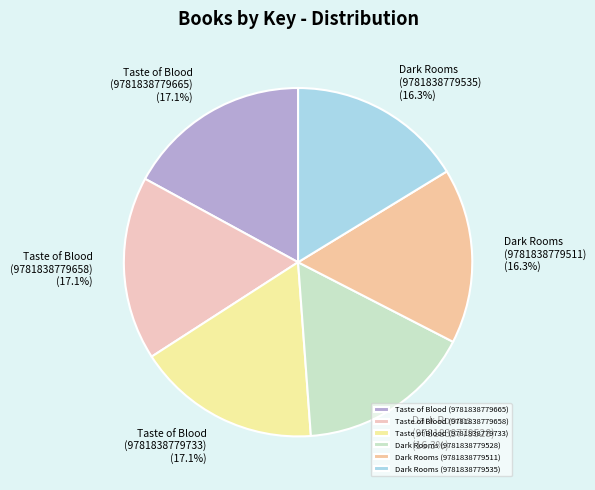

Combined, do Taste of Blood (9781838779665) and Taste of Blood (9781838779658) account for over 50%?

No